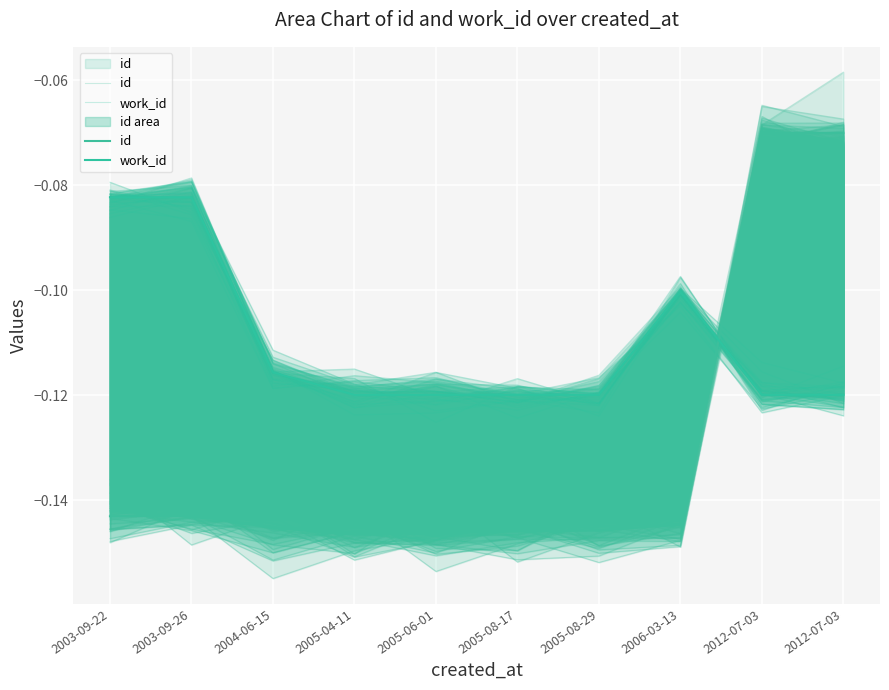

The value of id at 2012-07-03 is -0.1. True or false?

True